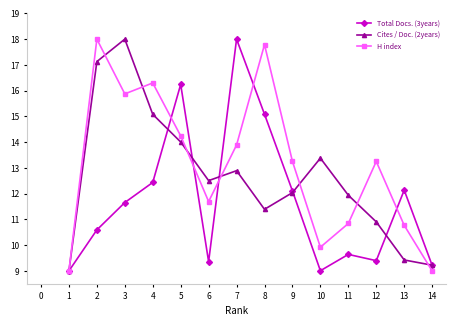

Is it true that Cites / Doc. (2years) equals 14.0 at 5?

True